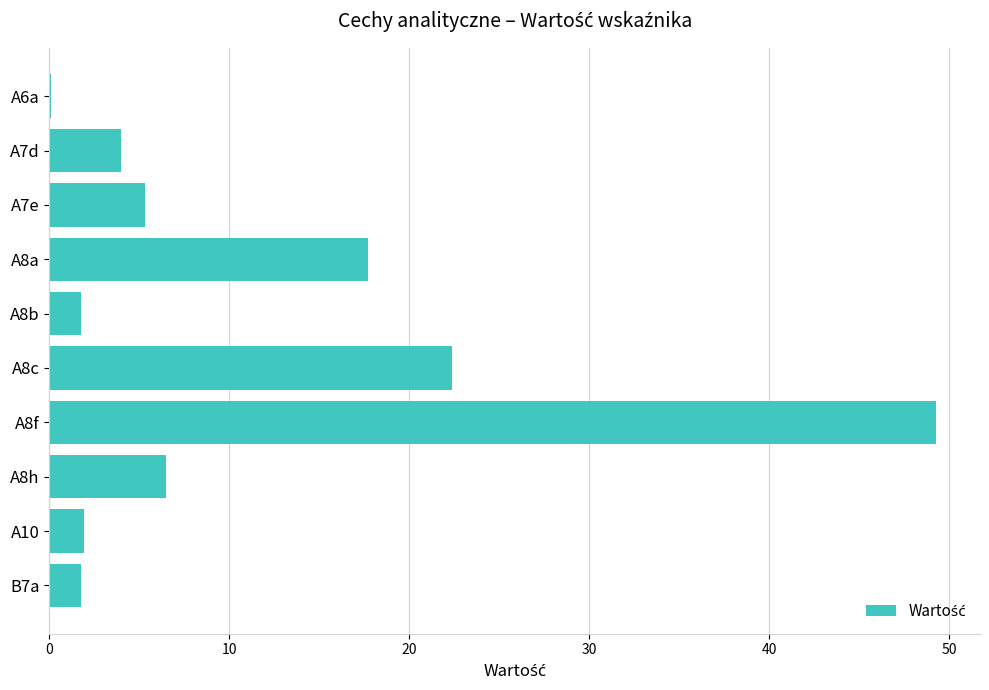

Count the number of data series in this chart.

1